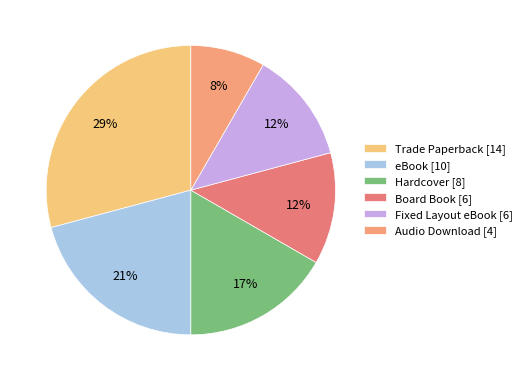

Which has a higher value, Board Book or Fixed Layout eBook?

Board Book